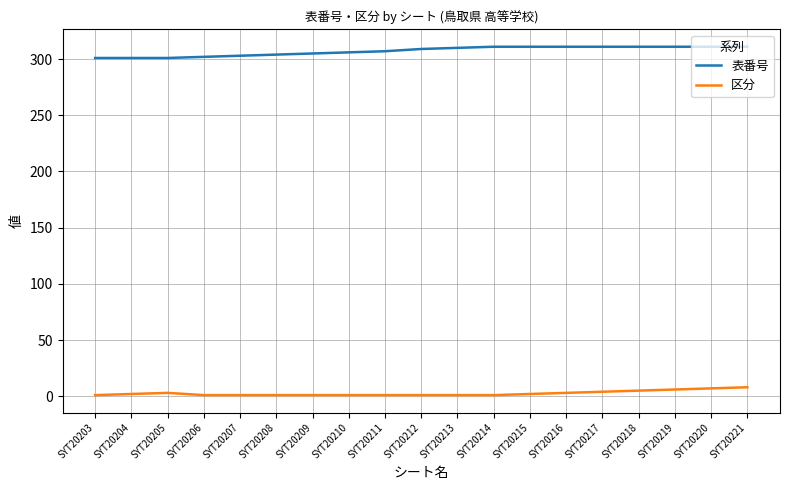

Does the chart display data point markers on the line(s)?

No